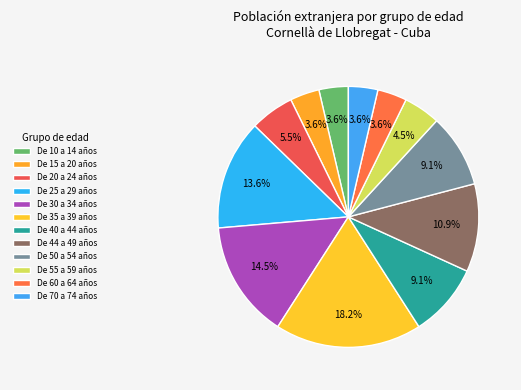

How many slices are in this pie chart?

12